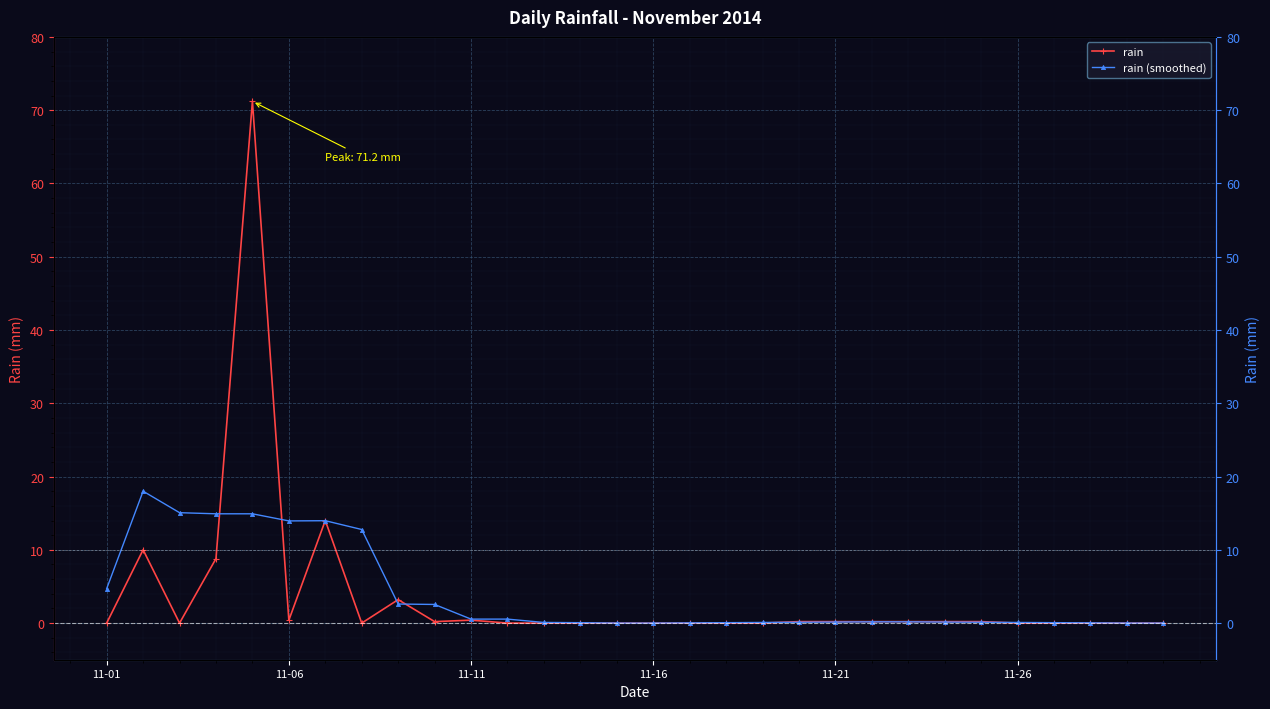

Is it true that rain (smoothed) equals 4.7 at 7?

False